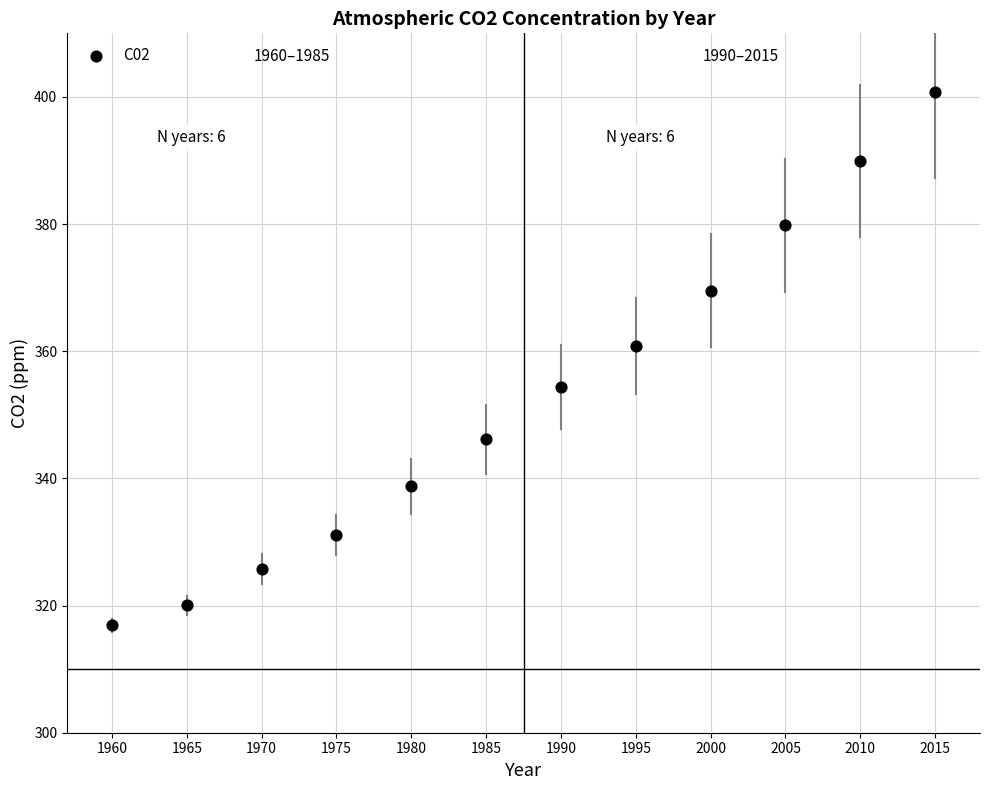

What is the range of Y values (max minus min)?

83.9